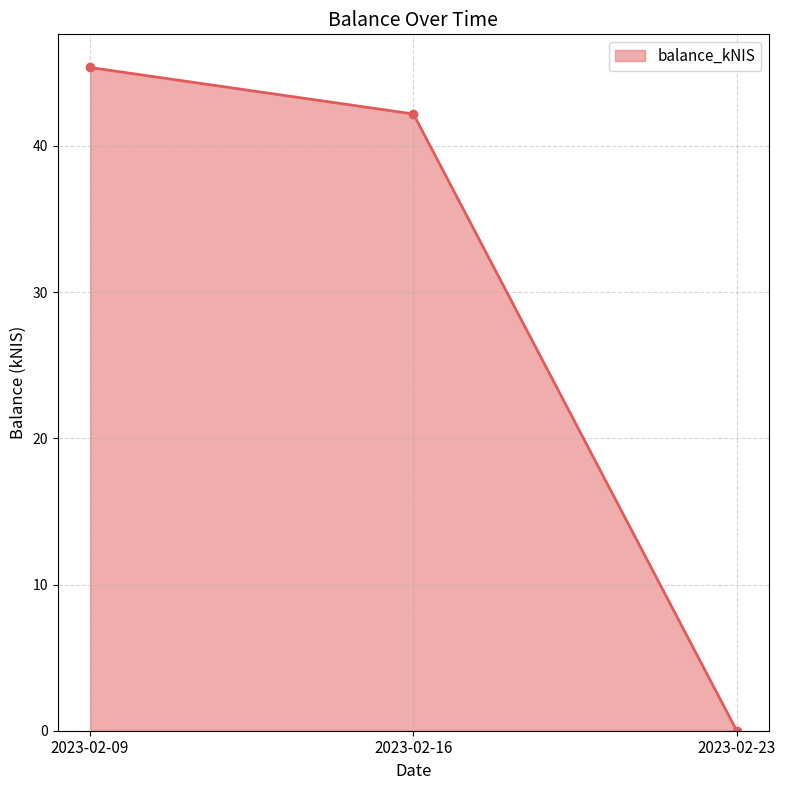

How many data points are less than 42?

1